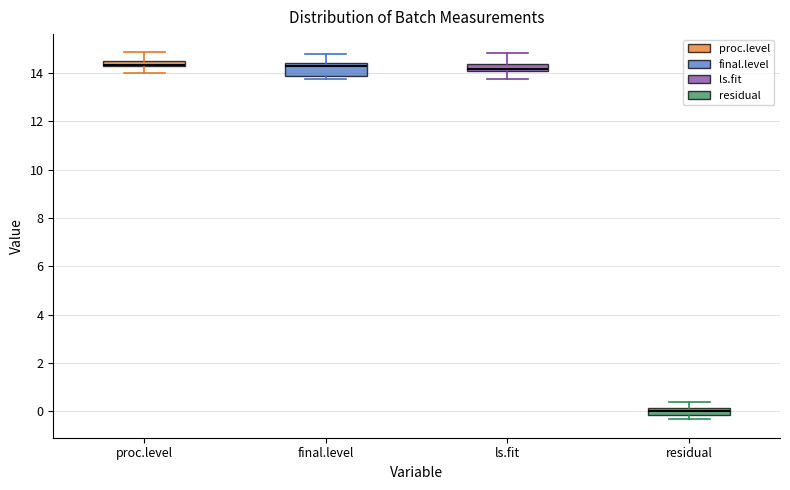

Where is the upper edge of the box for ls.fit on the y-axis? The values are not printed on the chart, so give them approximately, as read against the axis.

14.4